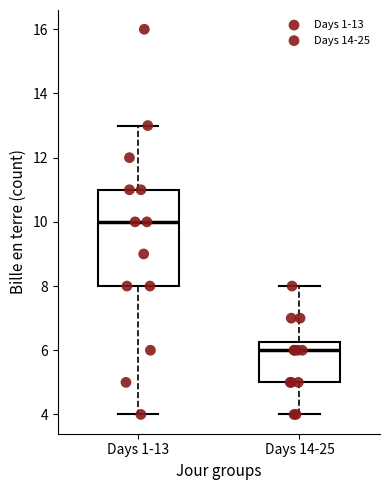

Reading left to right, transcribe this box plot: for each box, give where its median line is, the range the box spans, and where its two whiskers end, as read against the y-axis. The values are not printed on the chart, so give them approximately, as read against the axis.

Days 1-13: median 10.0, box 8.0 to 11.0, whiskers 4.0 to 13.0
Days 14-25: median 6.0, box 5.0 to 6.2, whiskers 4.0 to 8.0